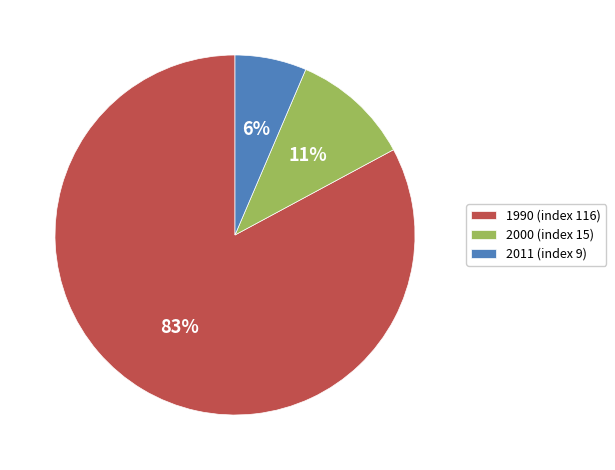

Which slice is the smallest?

2011